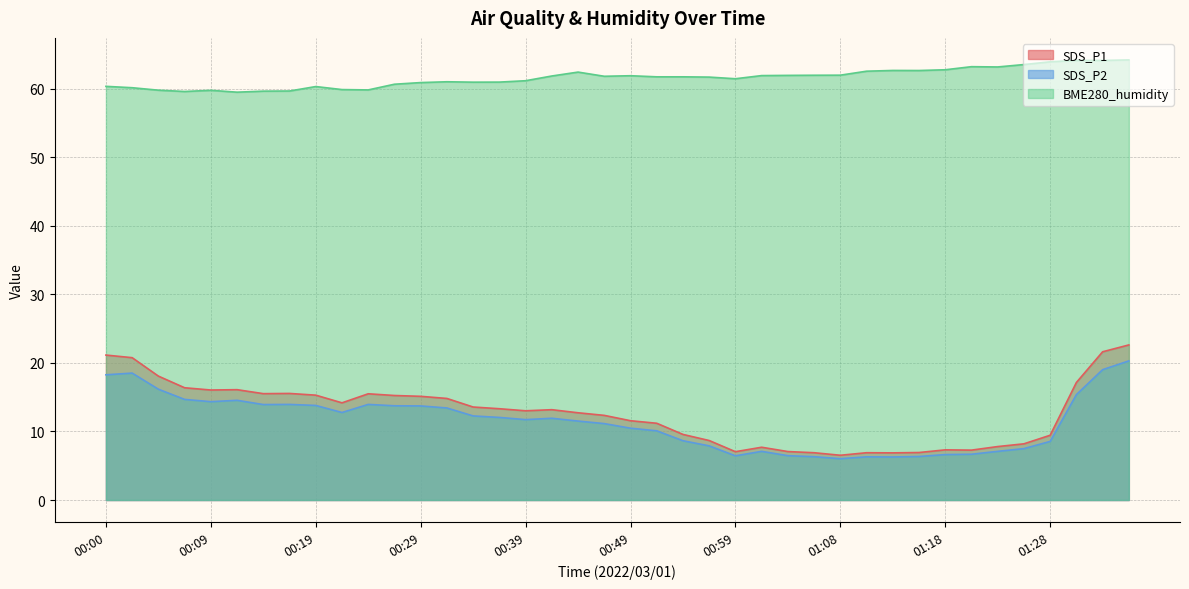

In SDS_P2, how many points are lower than both neighbors (excluding endpoints)?

7